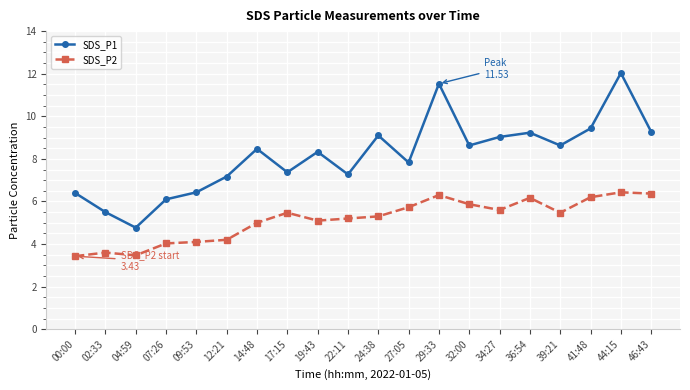

Read the SDS_P2 value at 24:38.

5.3